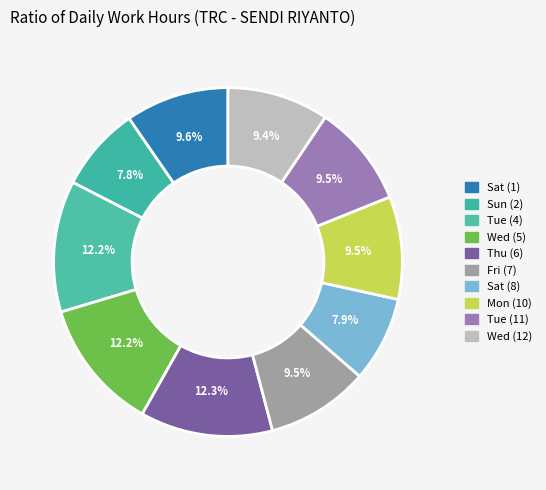

How many slices are in this pie chart?

10